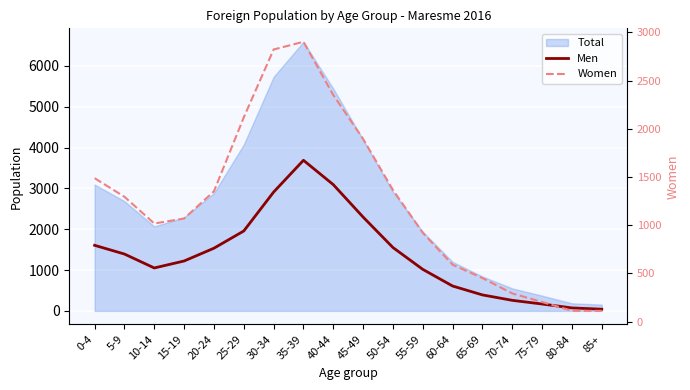

True or false: Men and Women cross at least once.

True